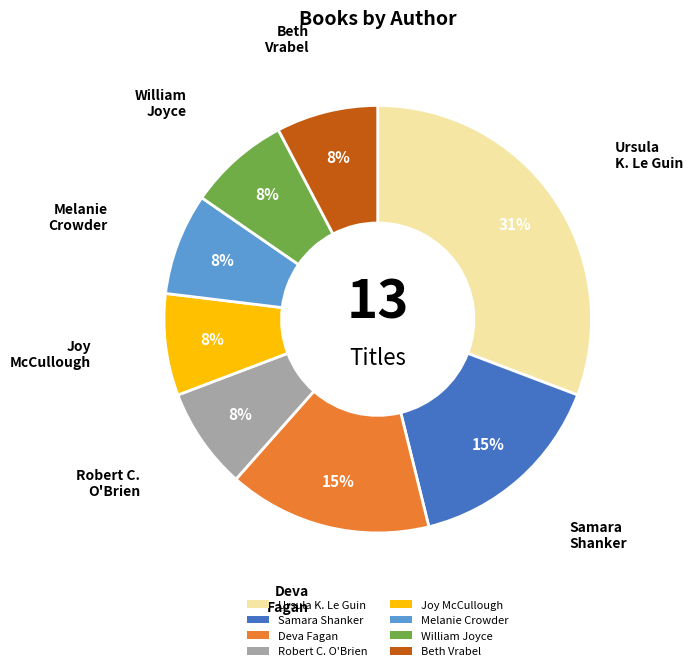

What percentage is the William Joyce slice, to the nearest percent?

8%